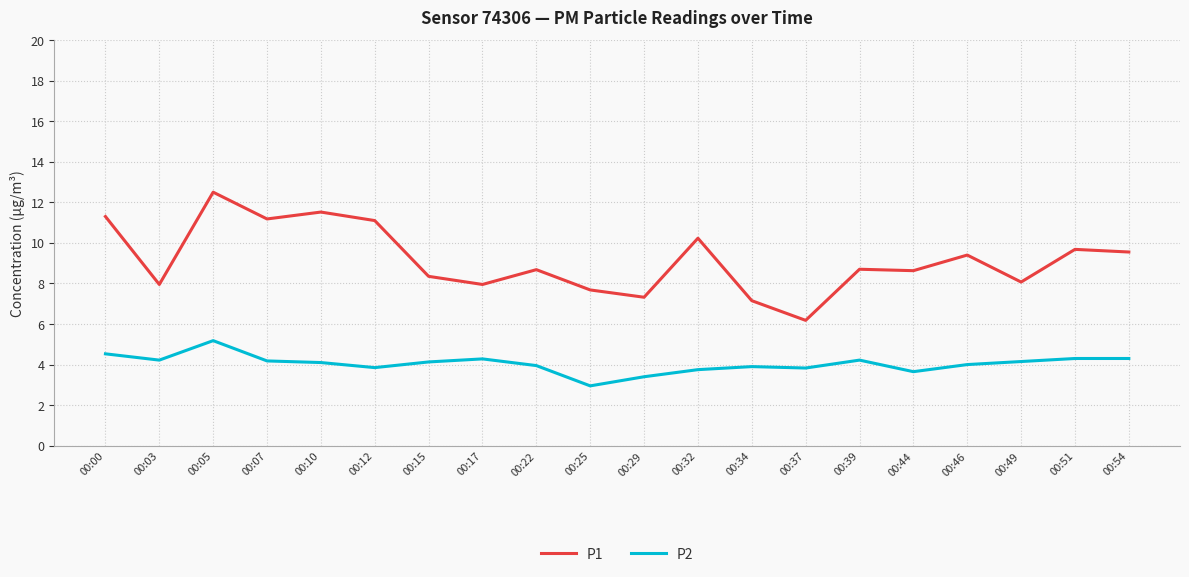

Is it true that P1 equals 9.7 at 00:51?

True